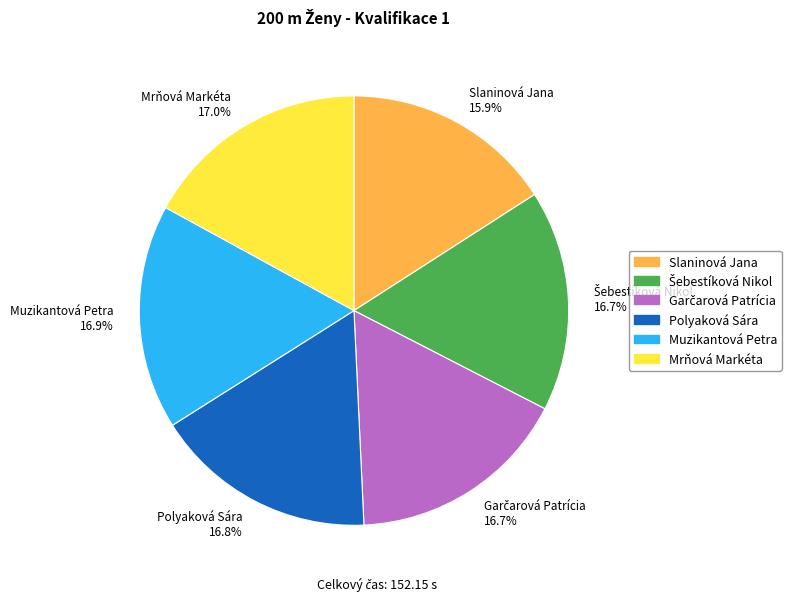

Is Slaninová Jana the majority of the pie?

No